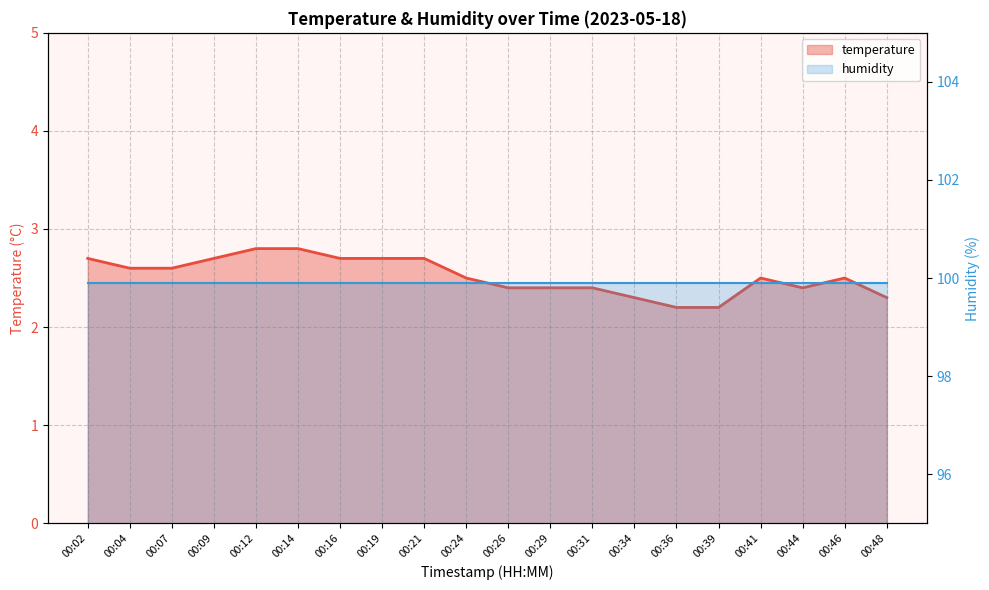

Rank the categories by value from highest to lowest.

00:12, 00:14, 00:02, 00:09, 00:16, 00:19, 00:21, 00:04, 00:07, 00:24, 00:41, 00:46, 00:26, 00:29, 00:31, 00:44, 00:34, 00:48, 00:36, 00:39